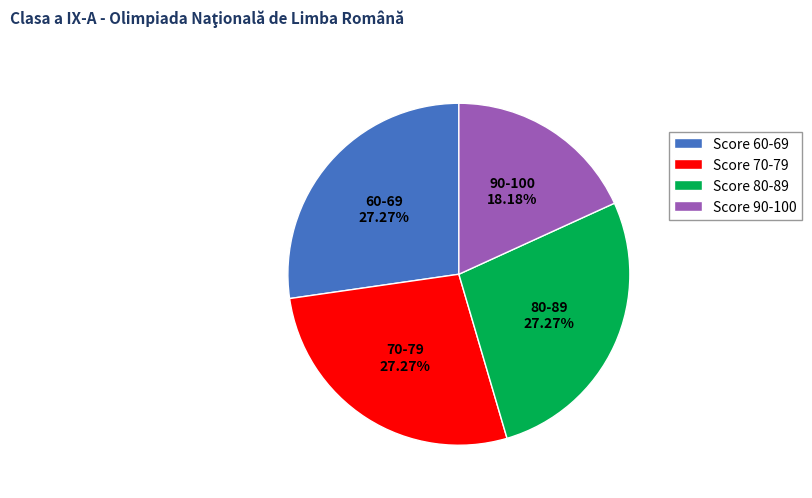

Which slice is the smallest?

Score 90-100